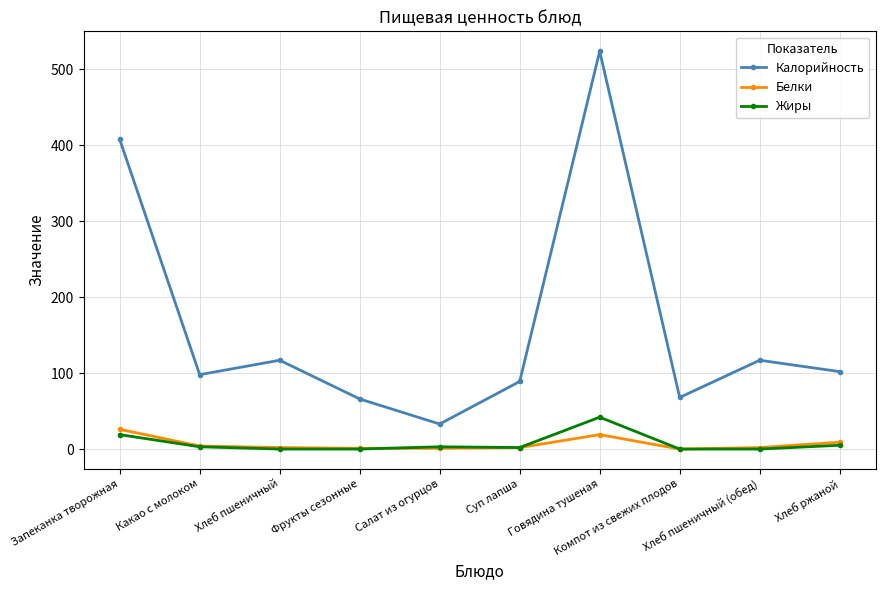

At how many categories does at least one series exceed 202?

2